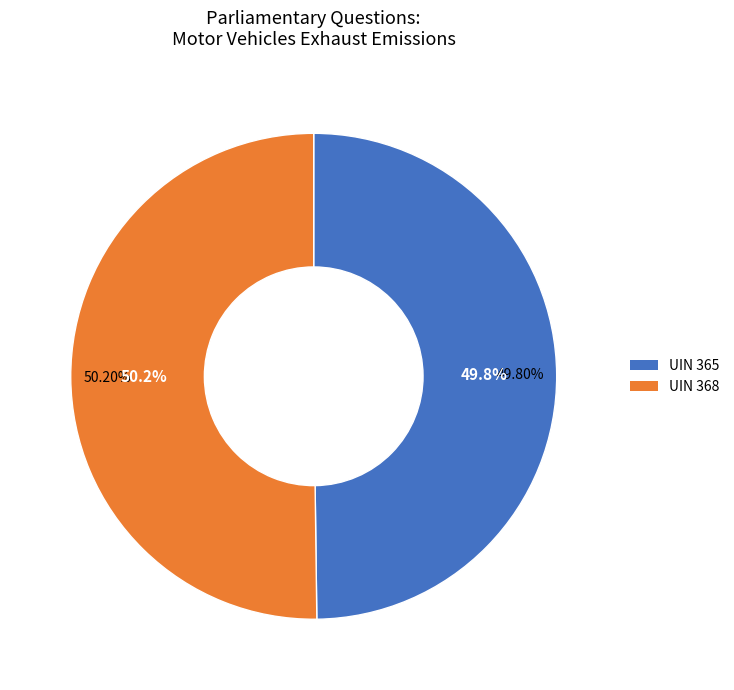

True or false: UIN 365 accounts for 50% of the total.

True